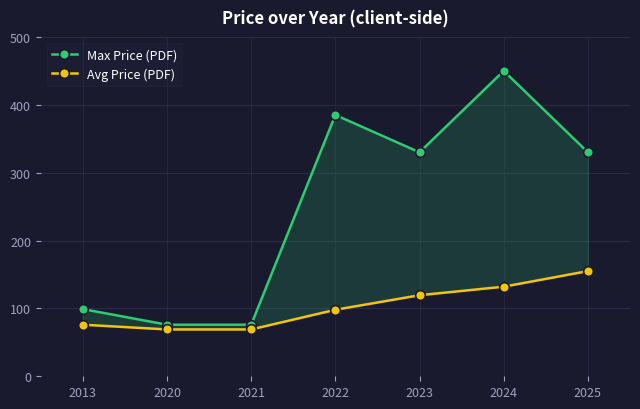

At which category does the chart reach its peak across all series?

2024